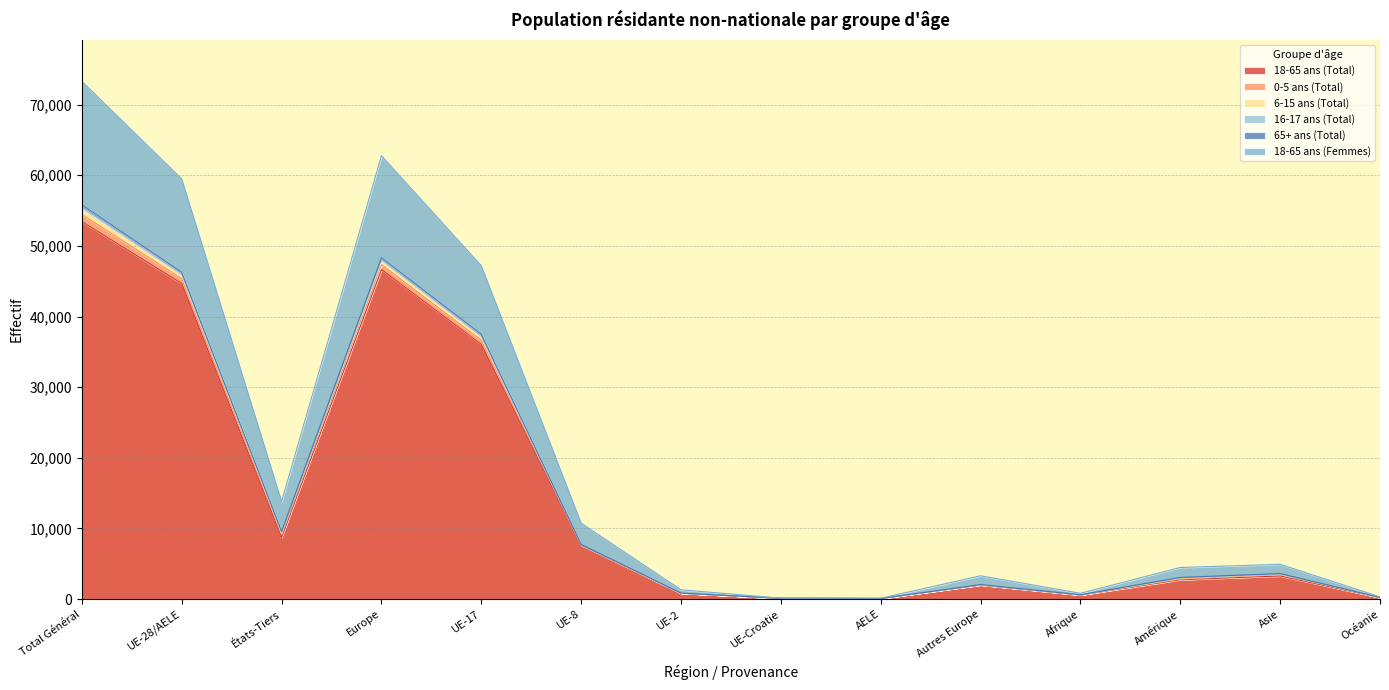

The value of 65+ ans (Total) at UE-17 is 37477. True or false?

True